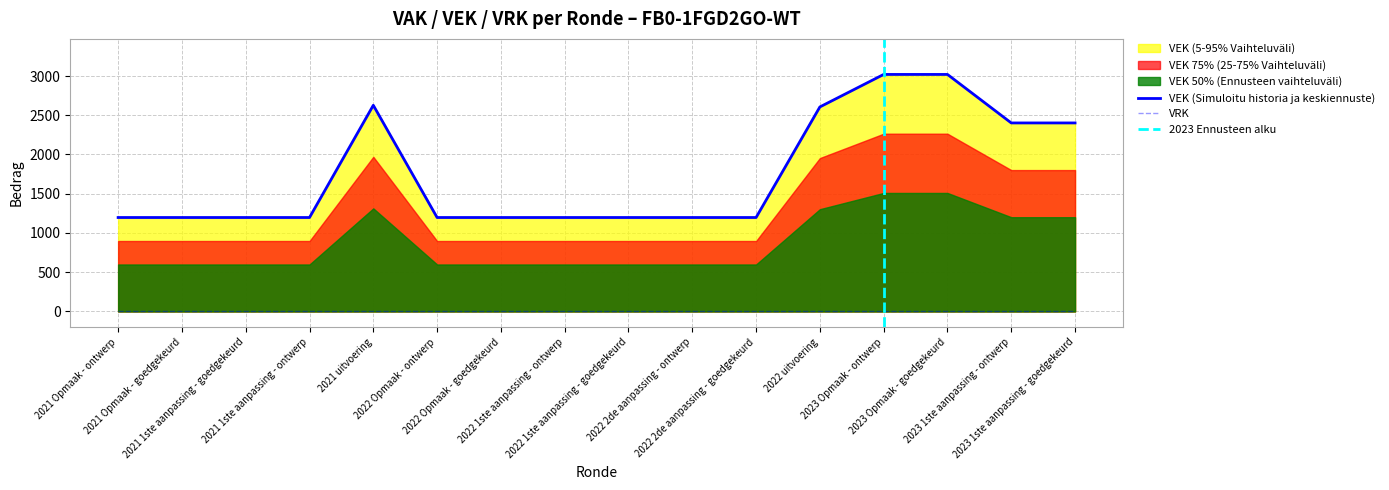

What is the sum of all values?

28047